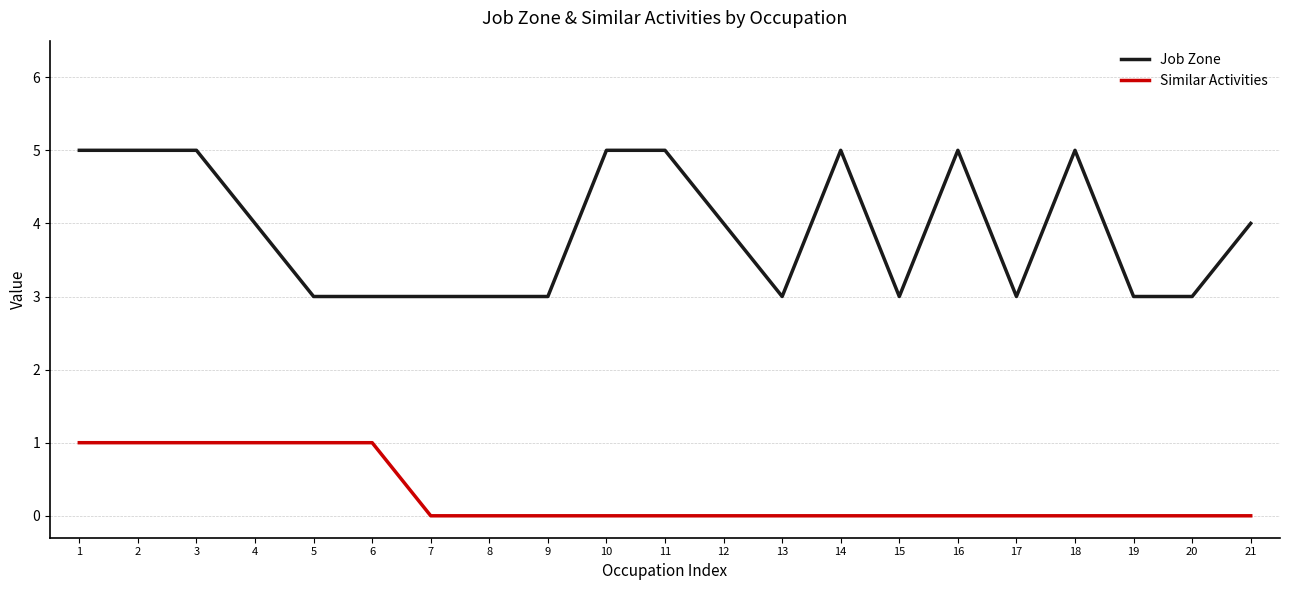

Does the chart have visible grid lines?

Yes